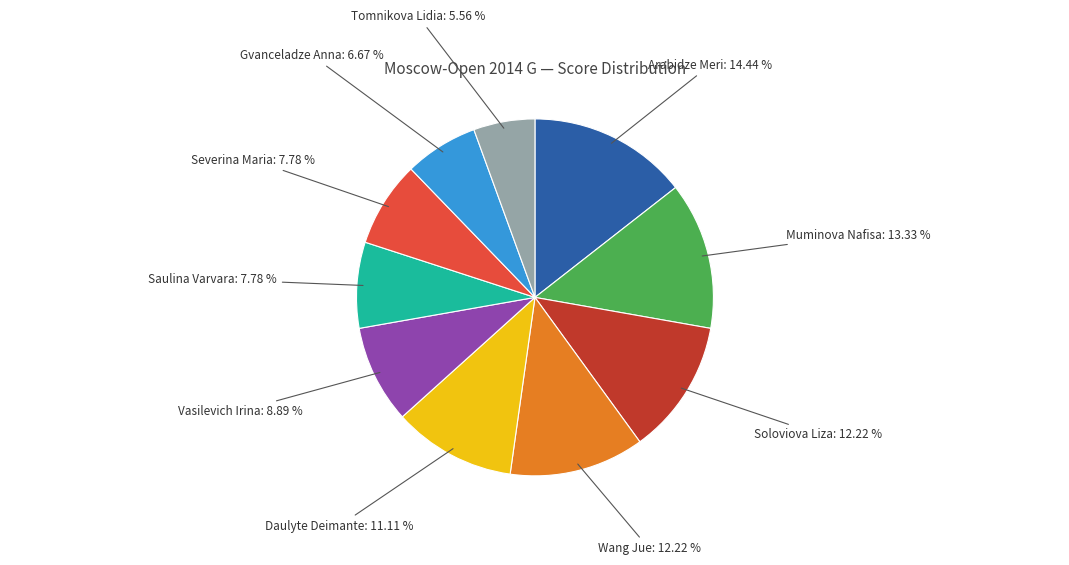

Which has a higher value, Wang Jue or Severina Maria?

Wang Jue